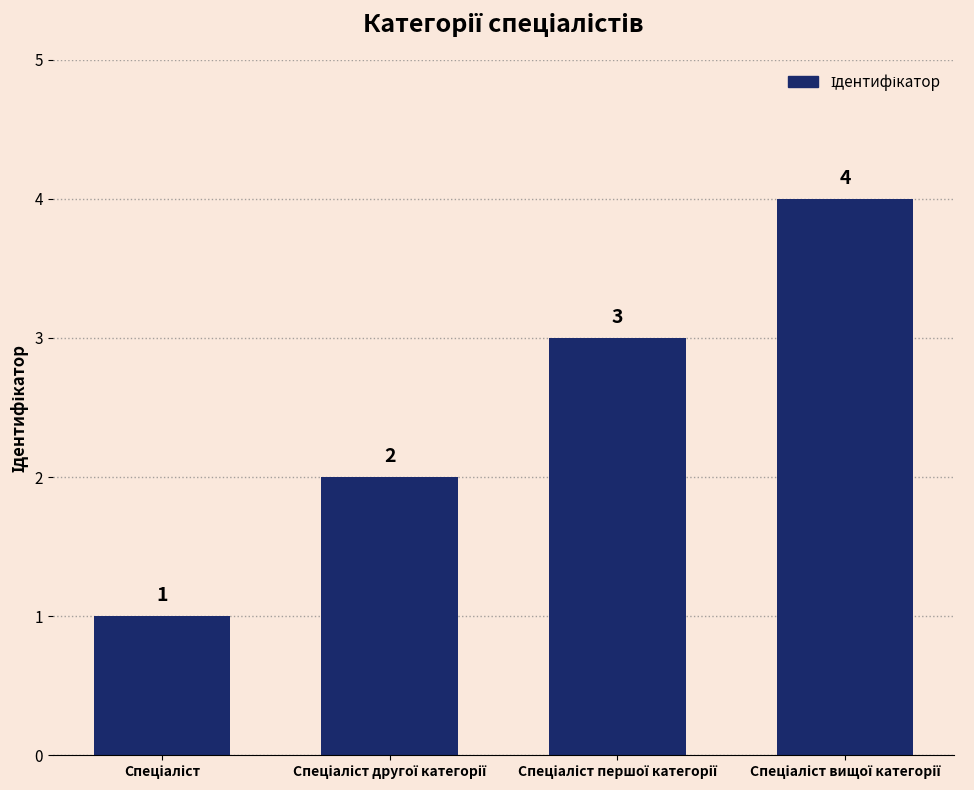

What is the maximum value shown in the chart?

4